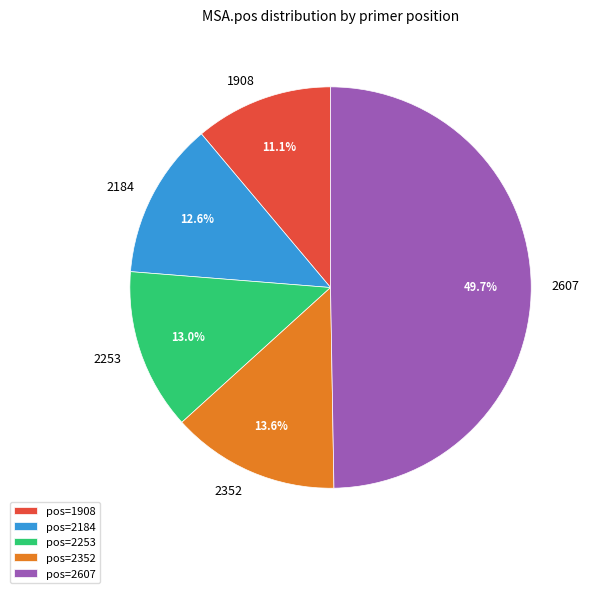

Which category has the biggest portion of the pie?

pos=2607